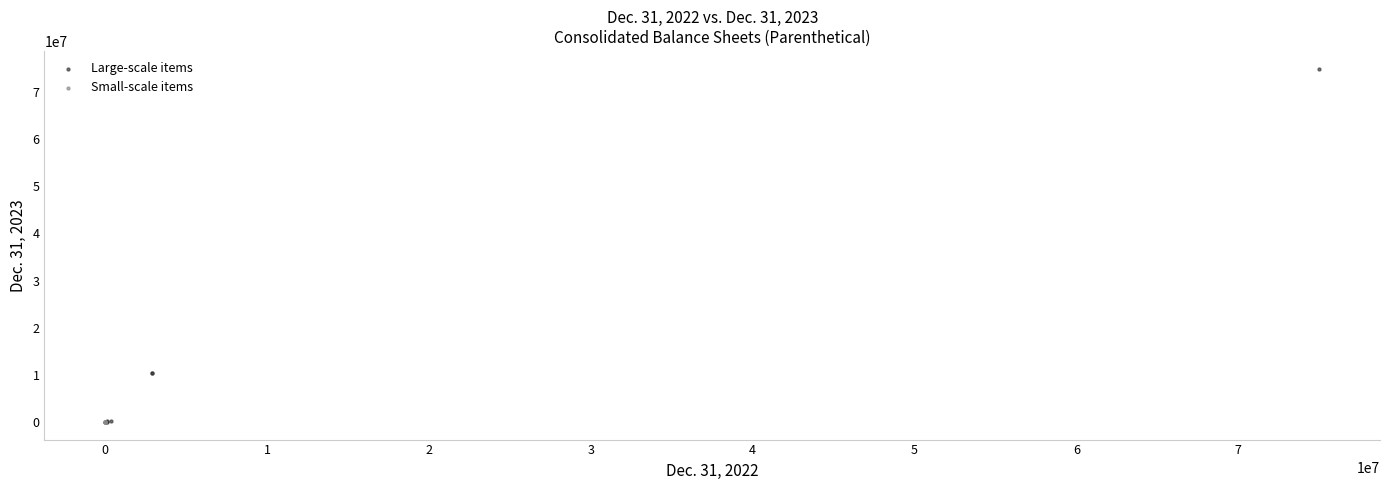

Which series reaches the maximum Y coordinate?

Large-scale items